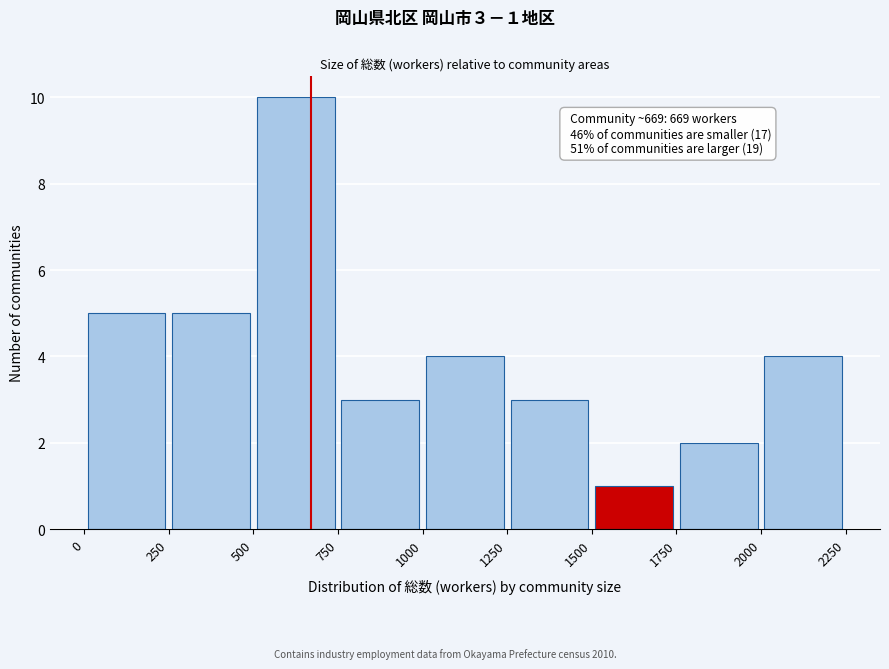

Over which range of the x-axis is the bar tallest?

500 to 750